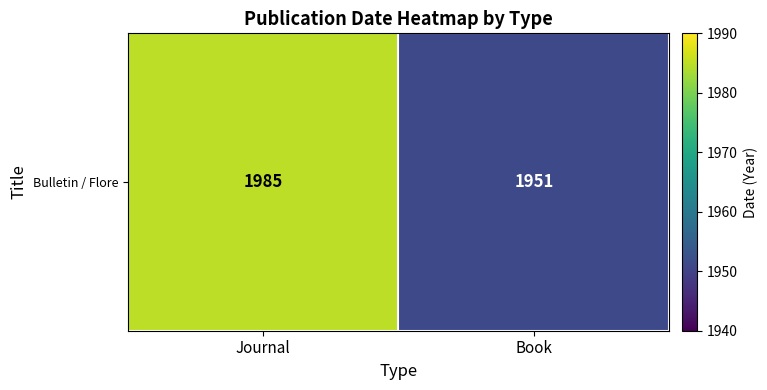

The value at Book is 1951. True or false?

True